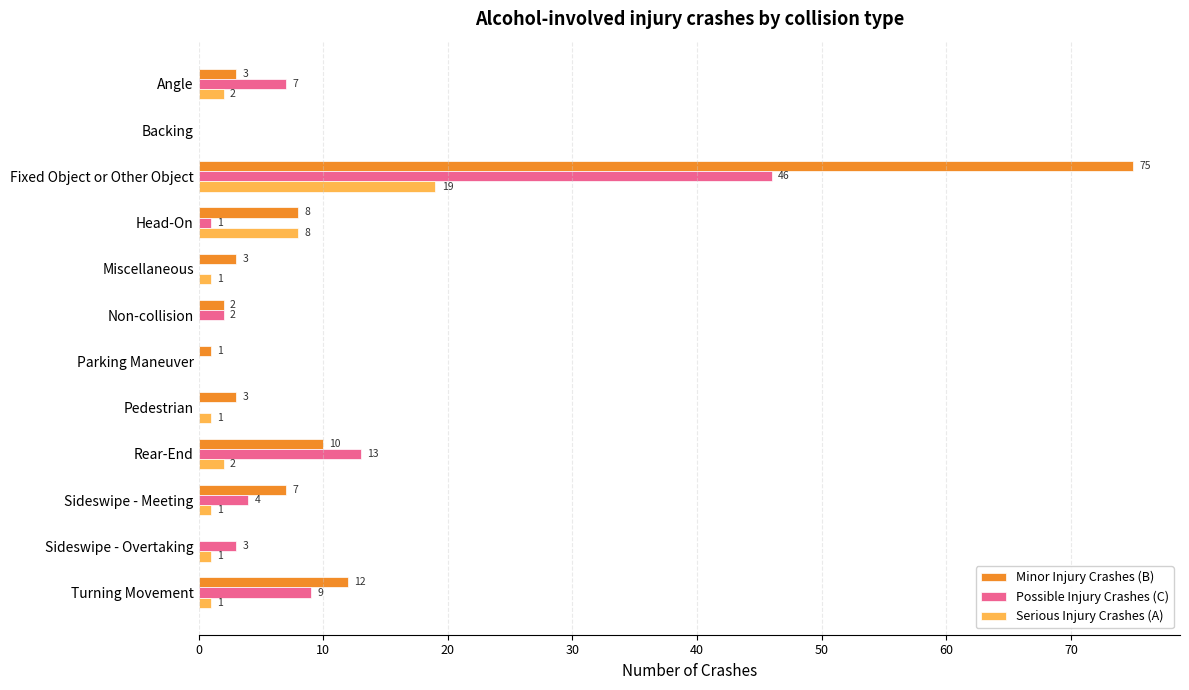

Between Head-On and Rear-End, which series saw the biggest shift?

Possible Injury Crashes (C)